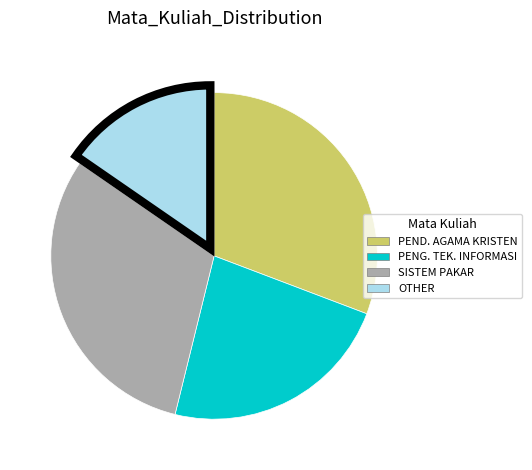

Does any single category account for the majority?

No